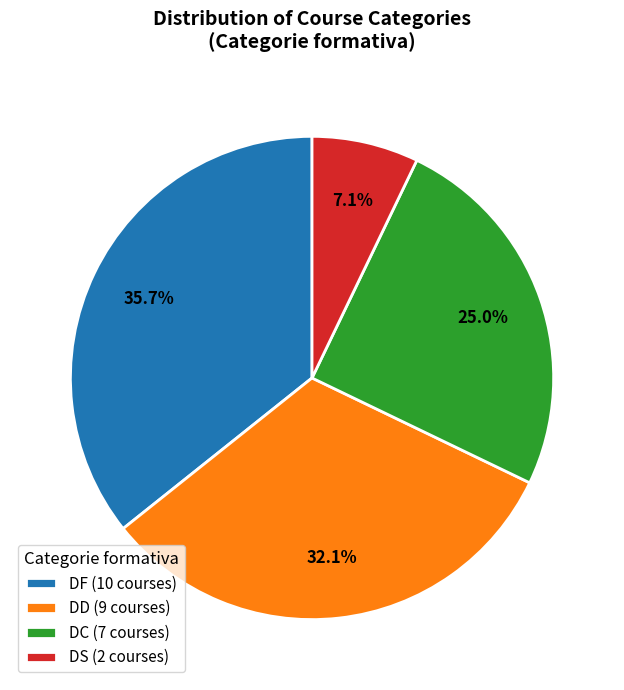

Rank the categories by value from highest to lowest.

DF (10 courses), DD (9 courses), DC (7 courses), DS (2 courses)